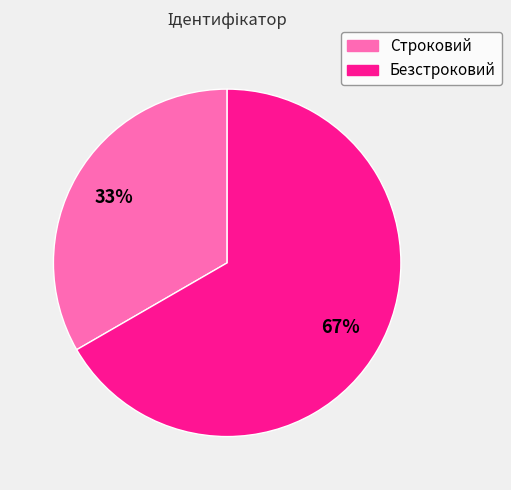

Which slice is the smallest?

Строковий